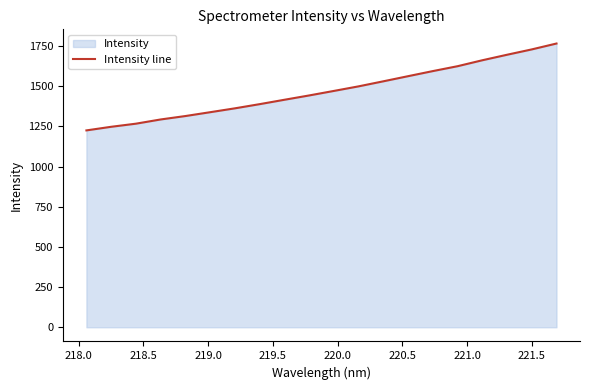

What is the smallest value displayed?

1225.1